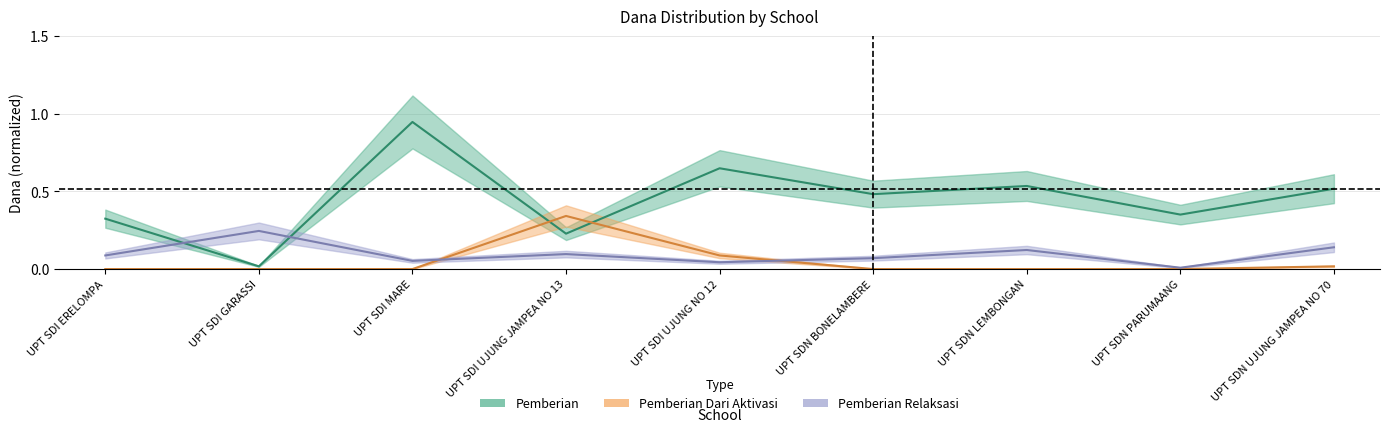

What is the greatest value displayed?

0.9